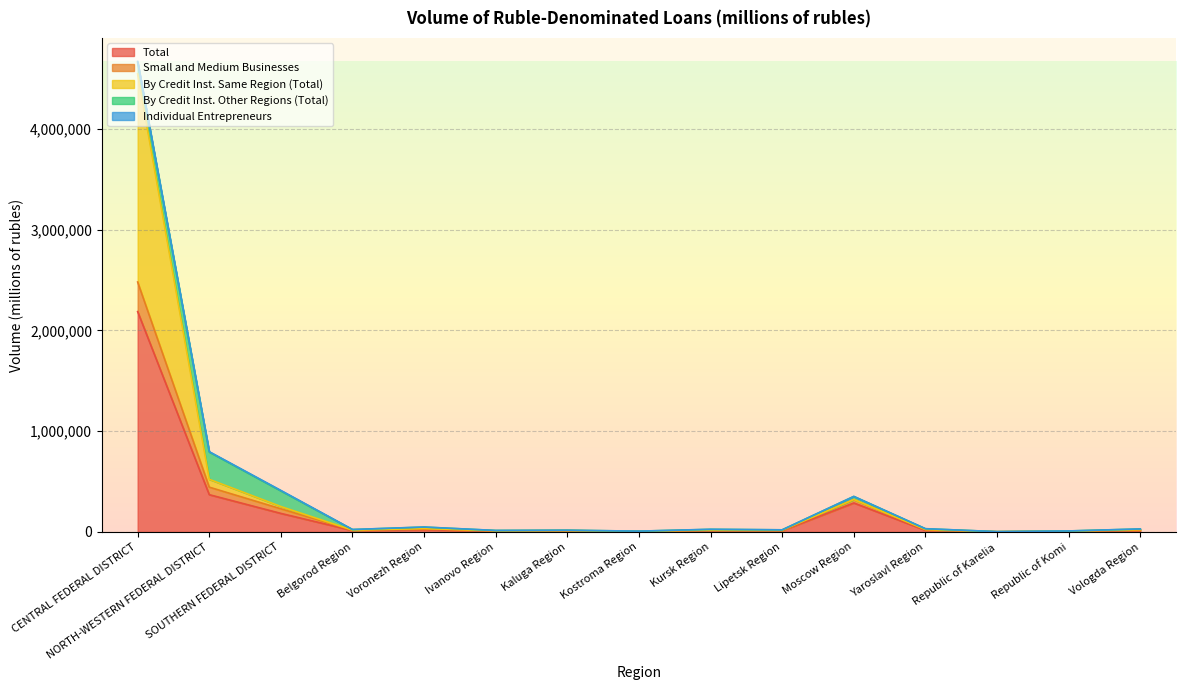

At which label is Total closest to 1093893?

NORTH-WESTERN FEDERAL DISTRICT